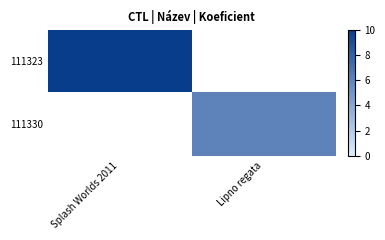

How many data points does each series have?

2